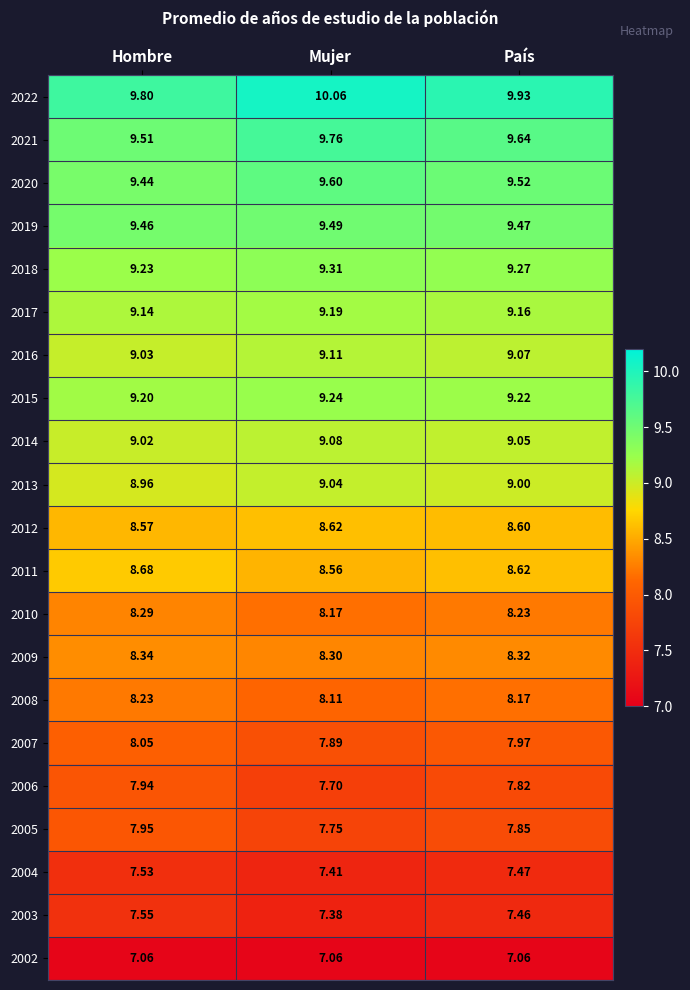

What is the total value across all series at Mujer?

180.8